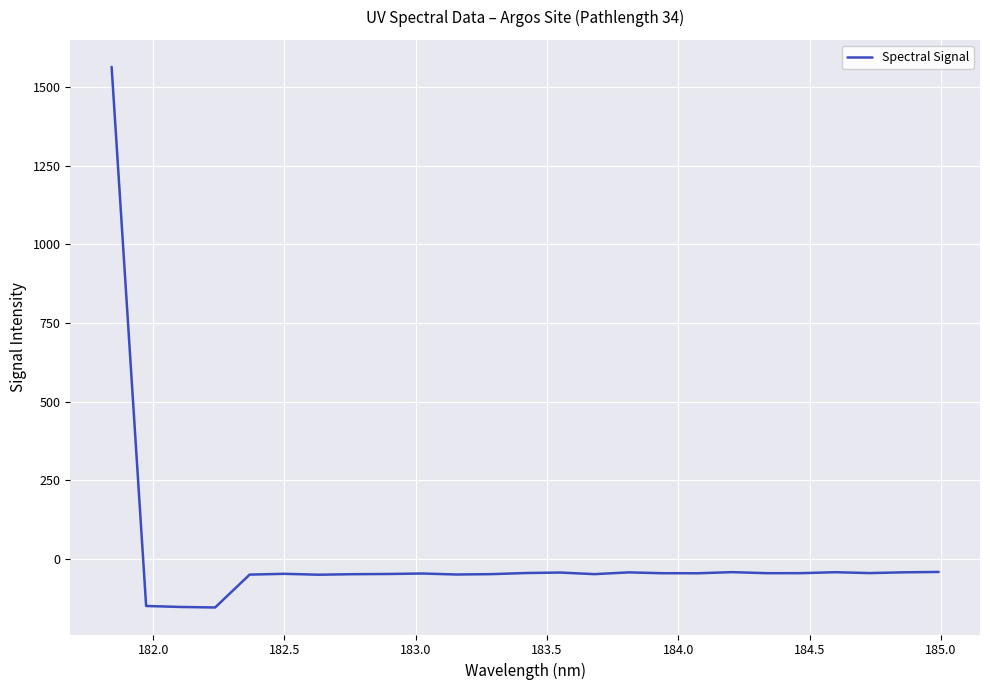

Does the chart have visible grid lines?

Yes